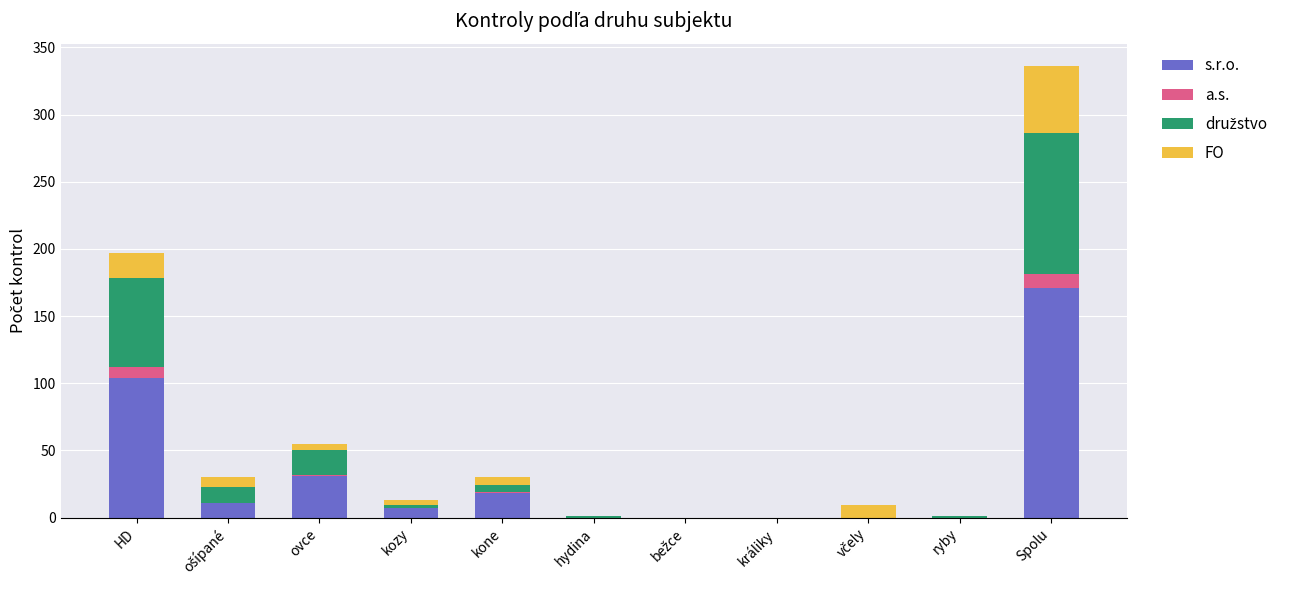

True or false: s.r.o. has a value of -92 at hydina.

False